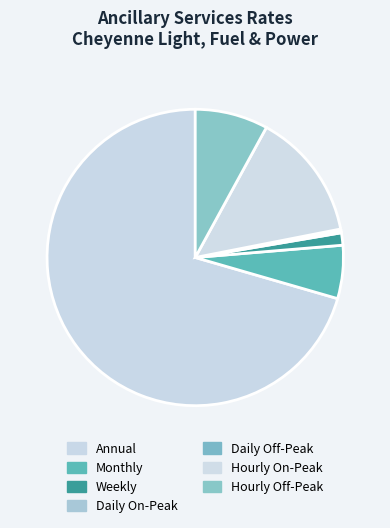

To the nearest percent, what is the average slice percentage?

14%